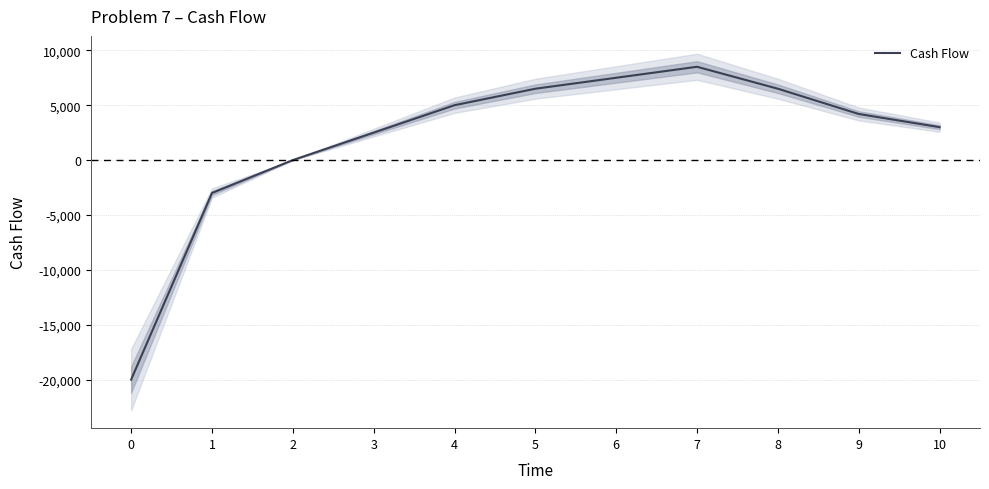

True or false: the data shows 2780 at 6.

False